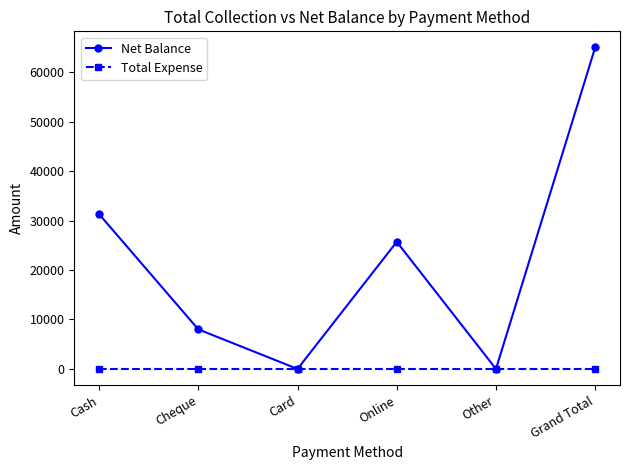

Is it true that Total Expense equals 0 at Cash?

True